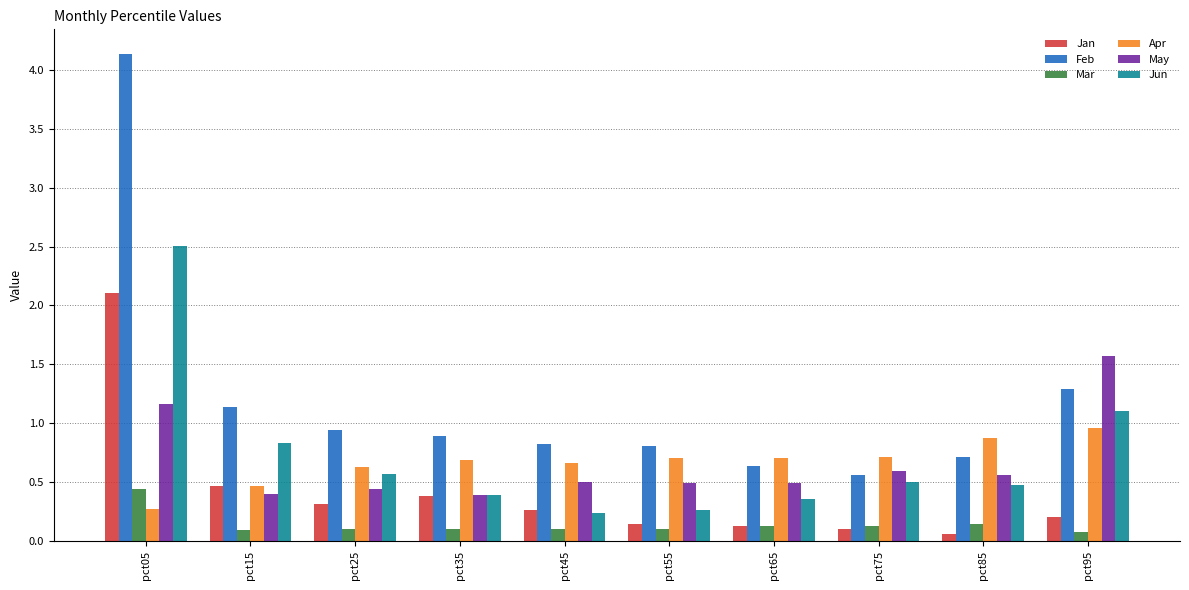

What value does the Apr series have at pct15?

0.5